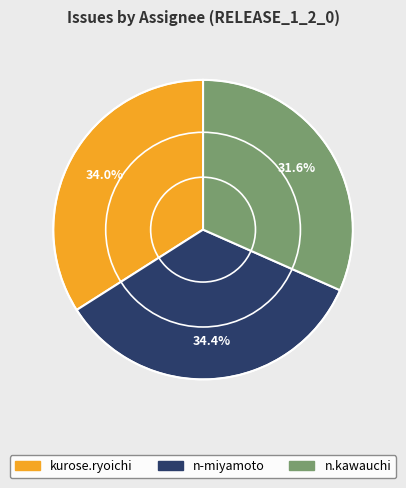

What is the ratio of the value at n.kawauchi to the value at kurose.ryoichi?

0.9